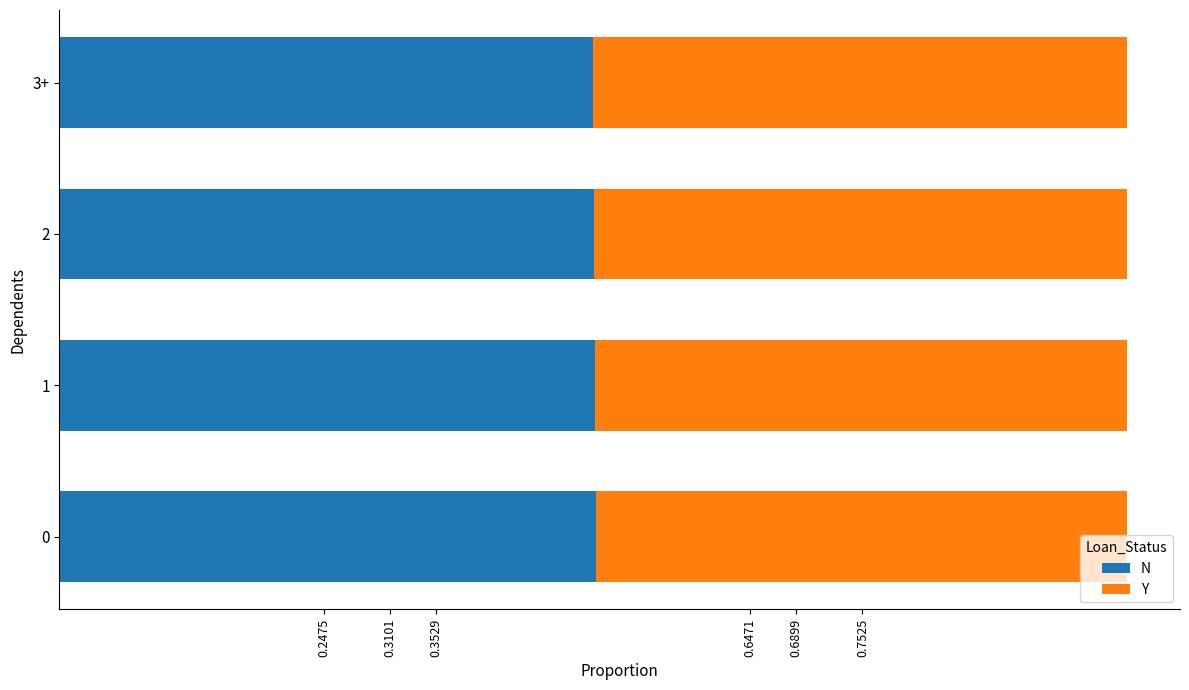

Is it true that N equals 0.5 at 1?

True